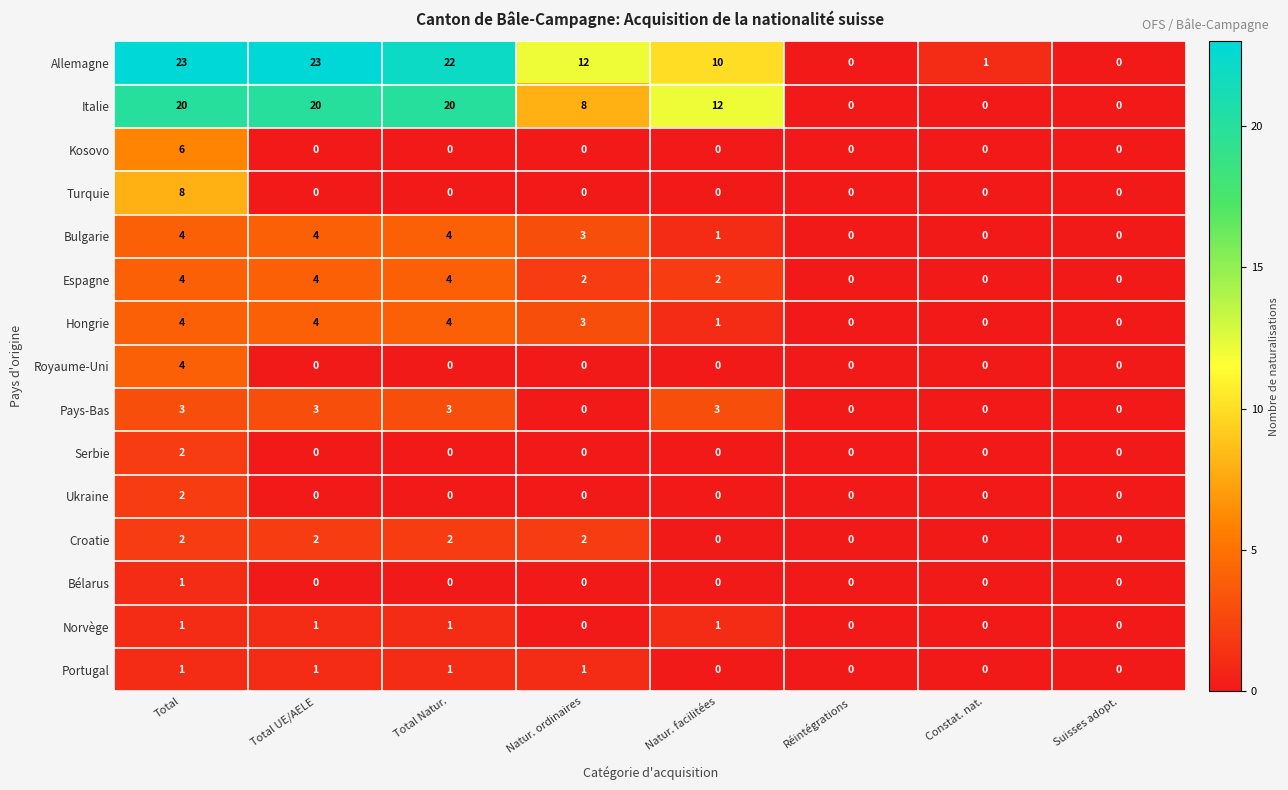

Is it true that Royaume-Uni equals 3 at Natur. facilitées?

False